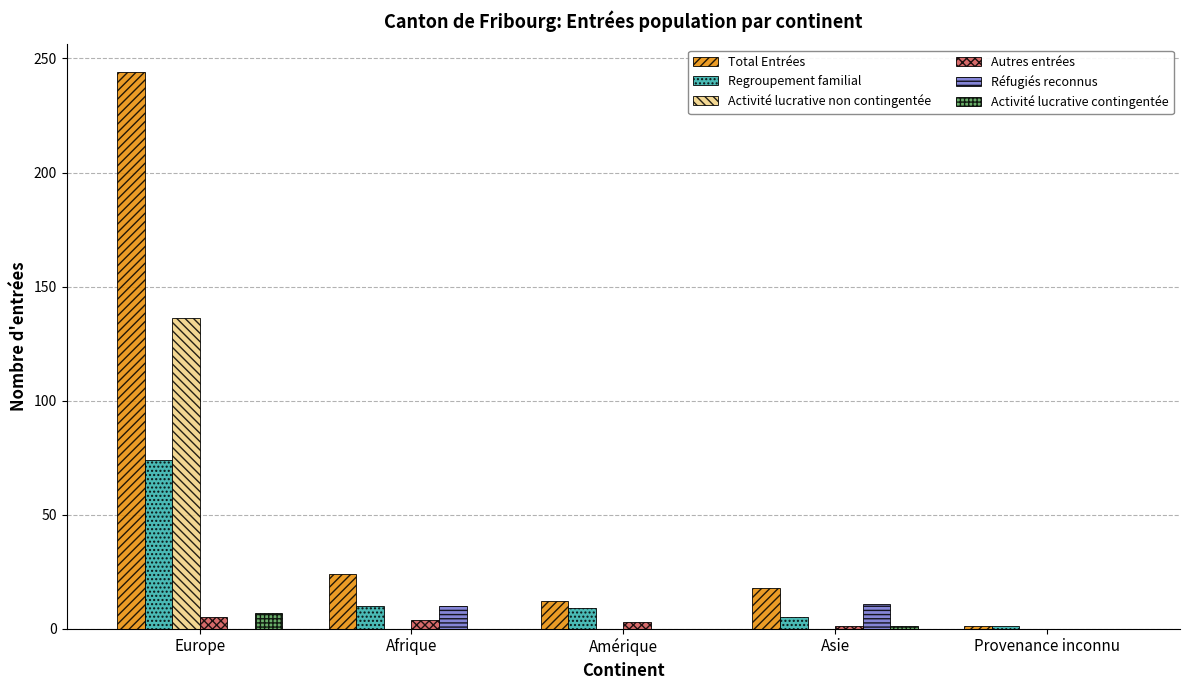

What is the greatest value displayed?

244